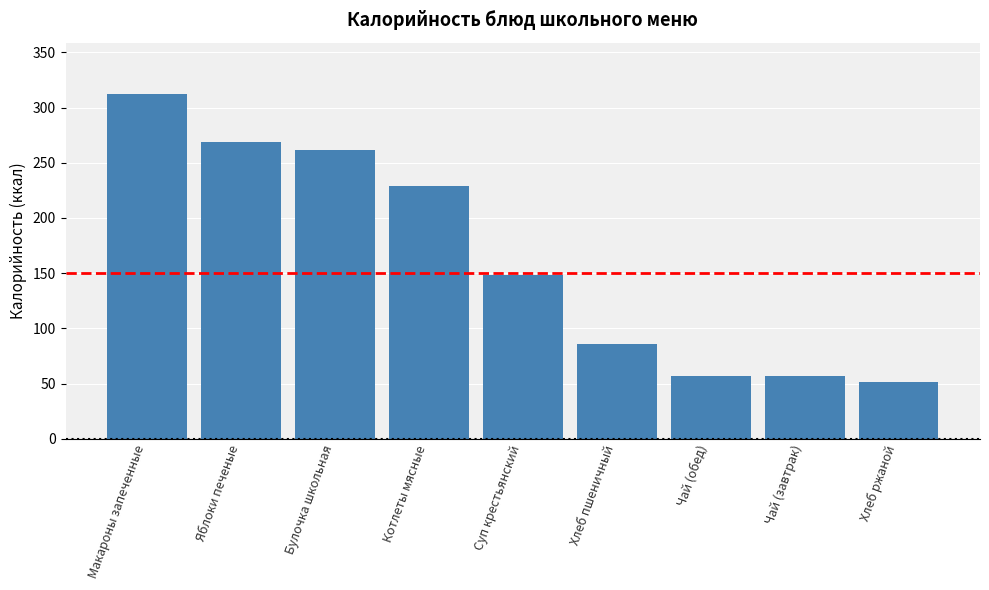

What is the sum of the values at Чай (обед) and Хлеб ржаной?

108